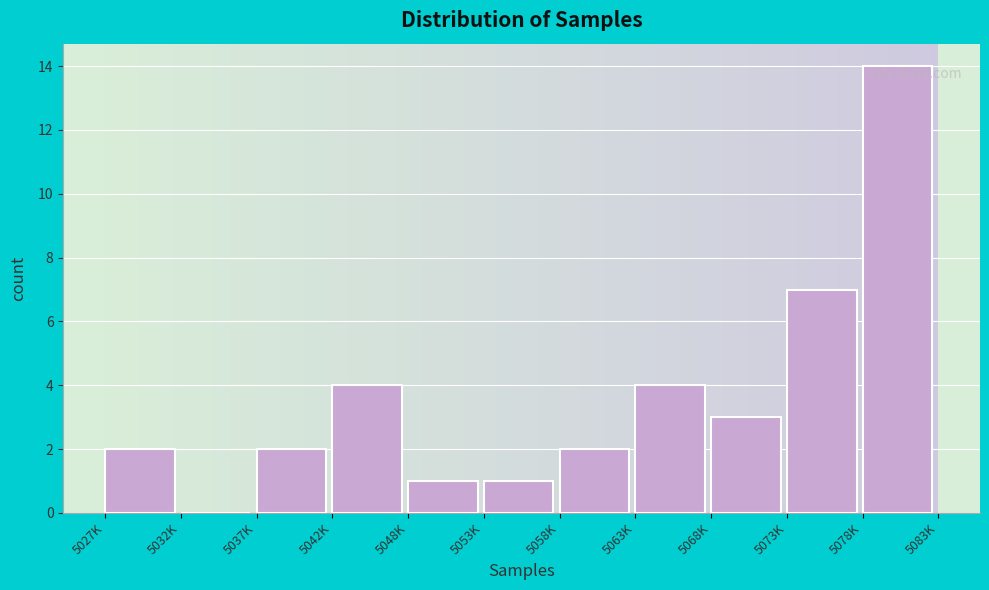

Reading right to left, what are all the values shown in this chart?

5078K=14	5073K=7	5068K=3	5063K=4	5058K=2	5053K=1	5048K=1	5042K=4	5037K=2	5032K=0	5027K=2